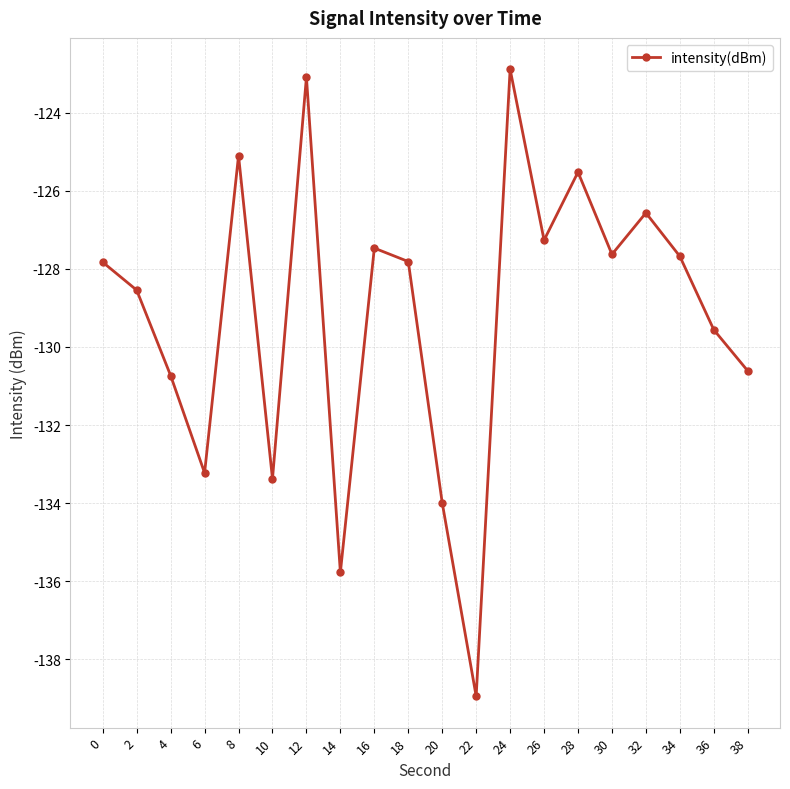

How many interior local peaks (higher than both neighbors) does the data have?

6